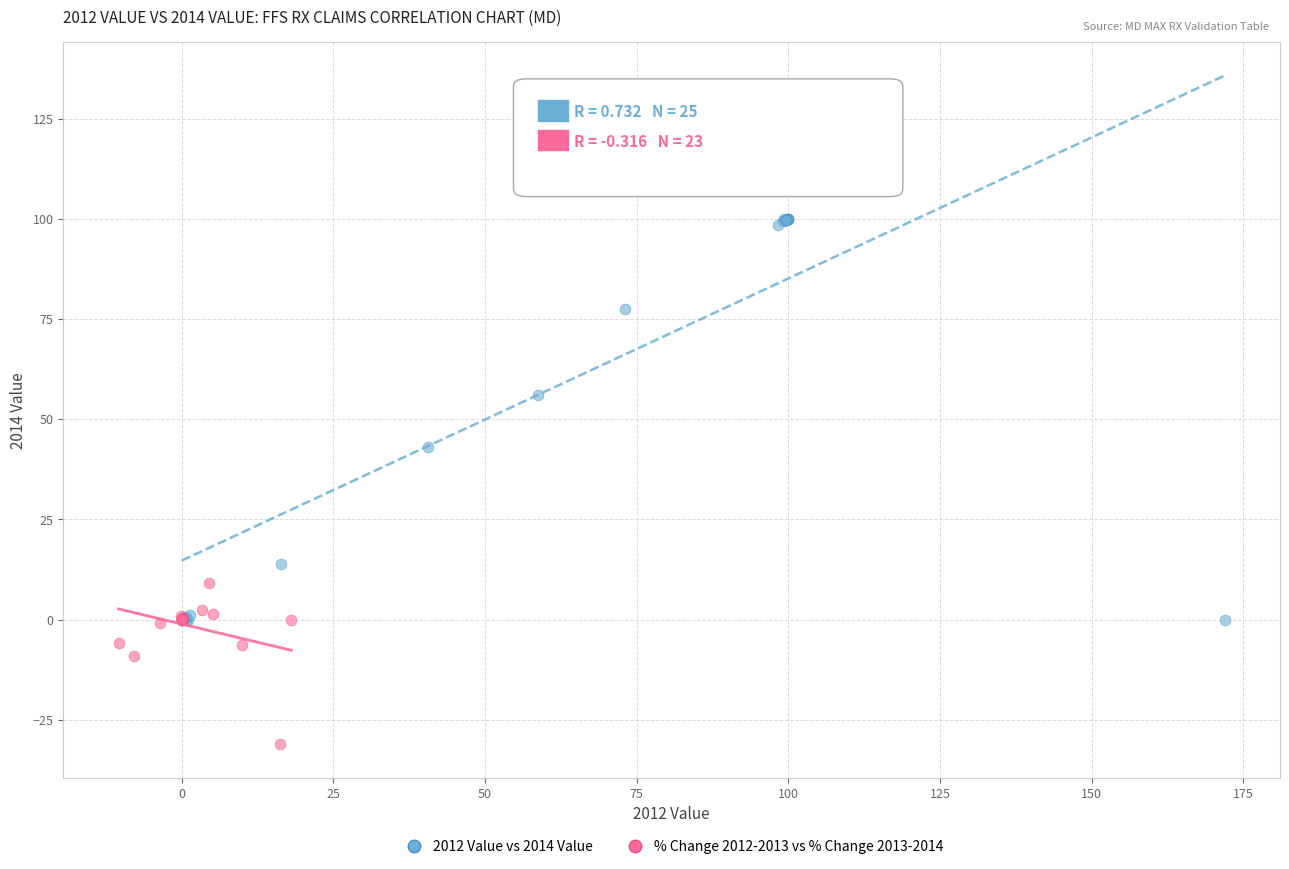

Which series reaches the minimum Y coordinate?

% Change 2012-2013 vs % Change 2013-2014